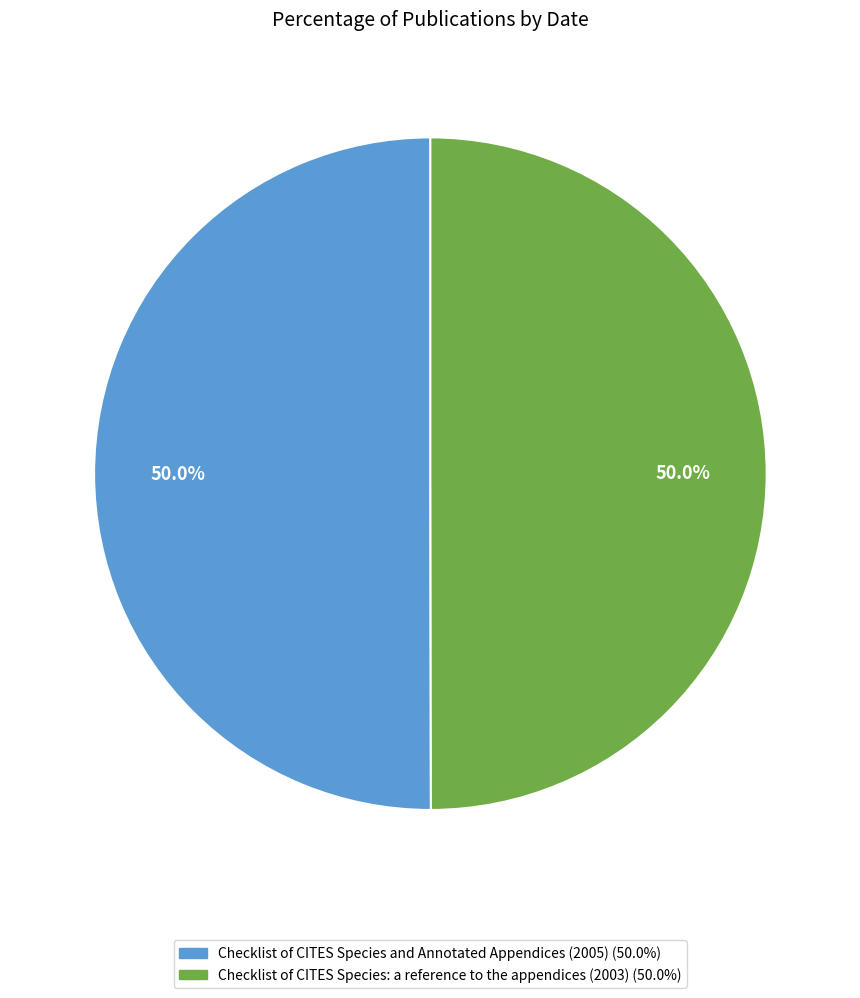

Is it true that Checklist of CITES Species: a reference to the appendices (2003) is 61% of the pie?

False